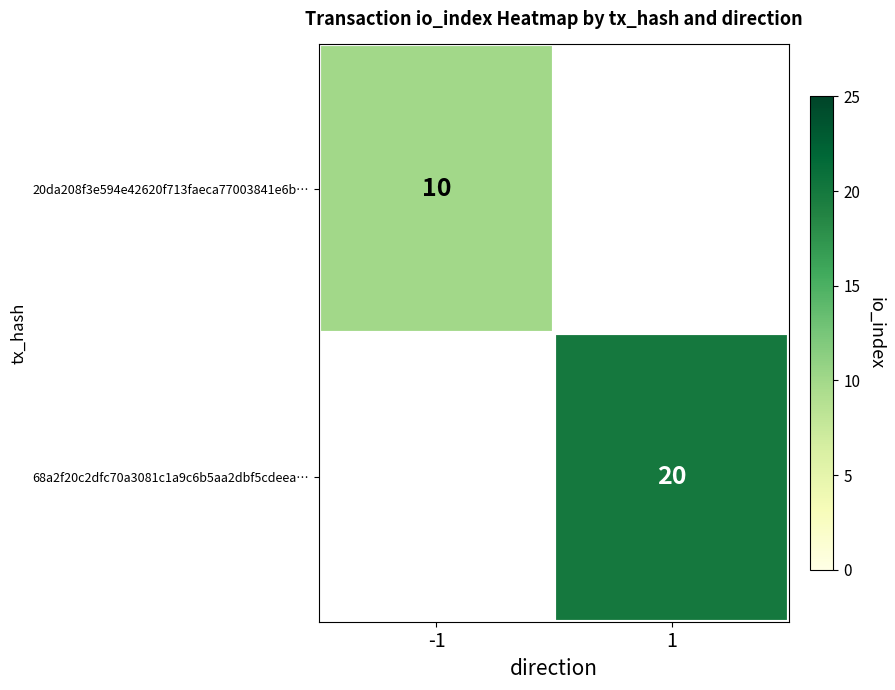

Is the value of 68a2f20c2dfc70a3081c1a9c6b5aa2dbf5cdeea… at 1 greater than the value of 20da208f3e594e42620f713faeca77003841e6b… at -1?

Yes